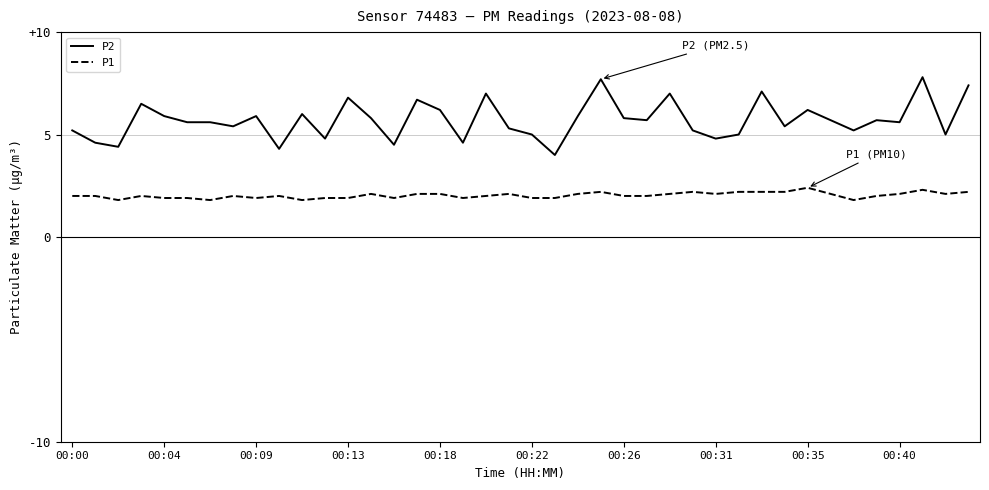

Which series has the largest total across all categories?

P2